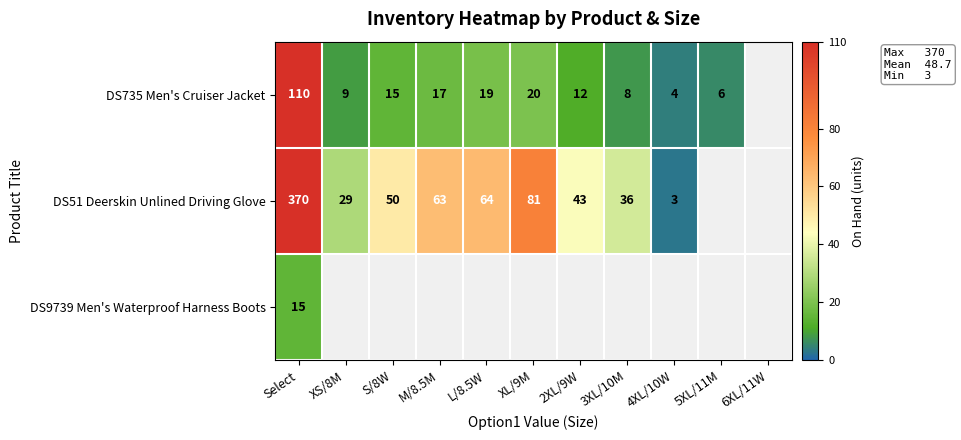

The DS735 Men's Cruiser Jacket series shows 110 at Select. True or false?

True